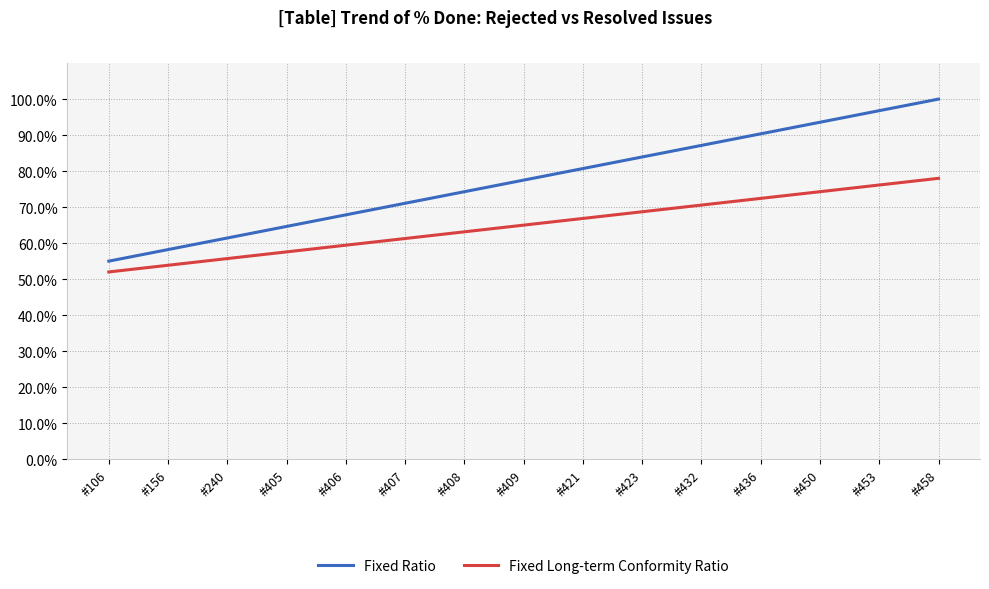

Reading left to right, what are all the values shown in this chart?

Fixed Ratio: 55.0	58.2	61.4	64.6	67.9	71.1	74.3	77.5	80.7	83.9	87.1	90.4	93.6	96.8	100.0
Fixed Long-term Conformity Ratio: 52.0	53.9	55.7	57.6	59.4	61.3	63.1	65.0	66.9	68.7	70.6	72.4	74.3	76.1	78.0